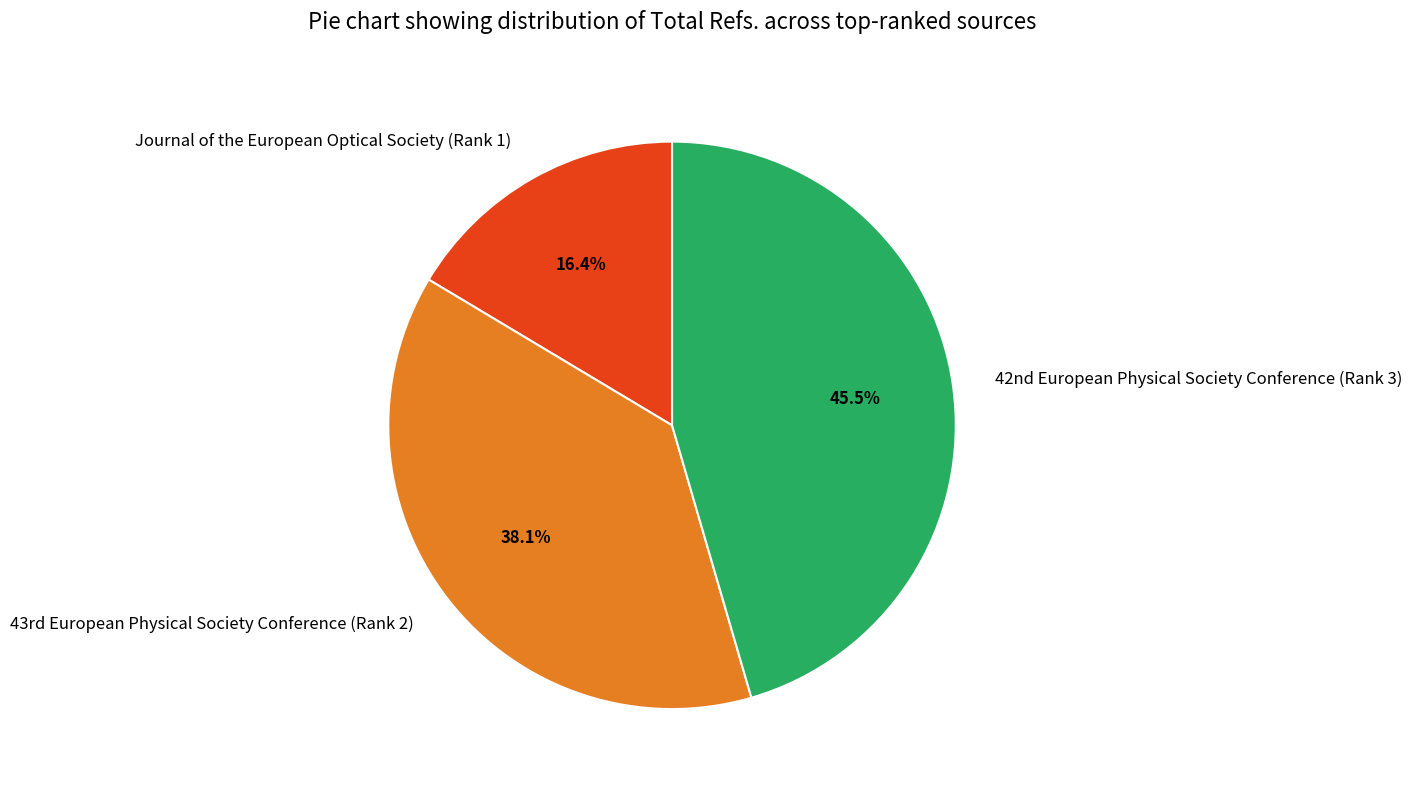

Count the number of slices in the pie.

3